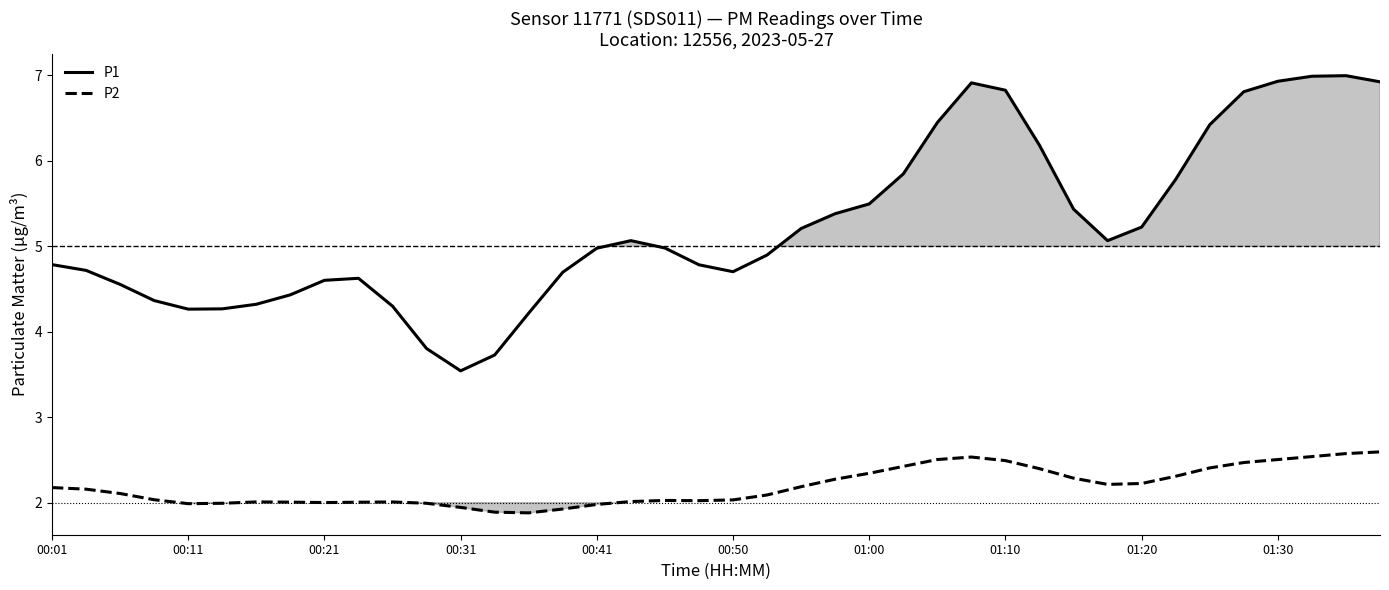

True or false: P1 and P2 cross at least once.

False